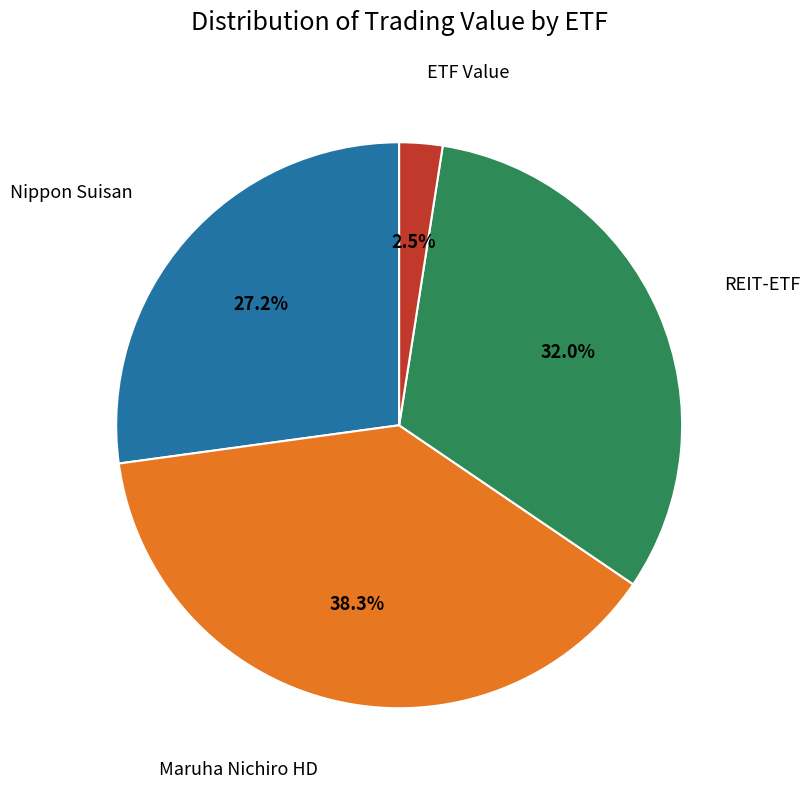

Is there any slice that represents more than half of the pie?

No